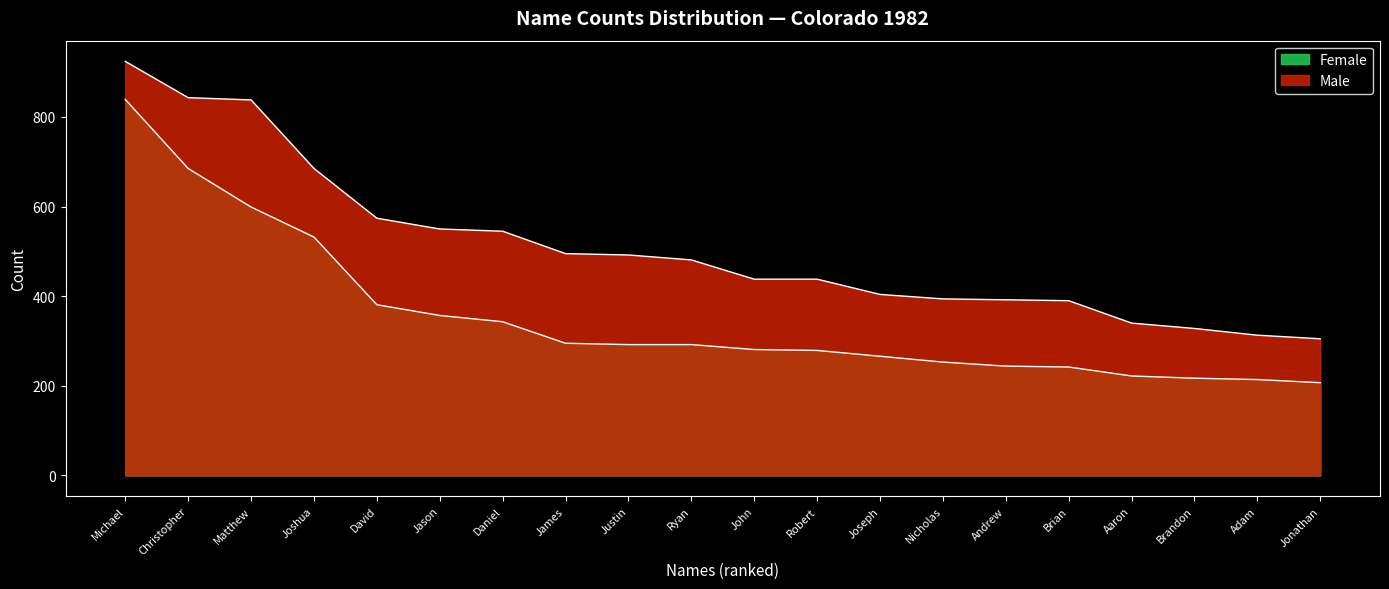

What is the approximate value of Female at John?

281